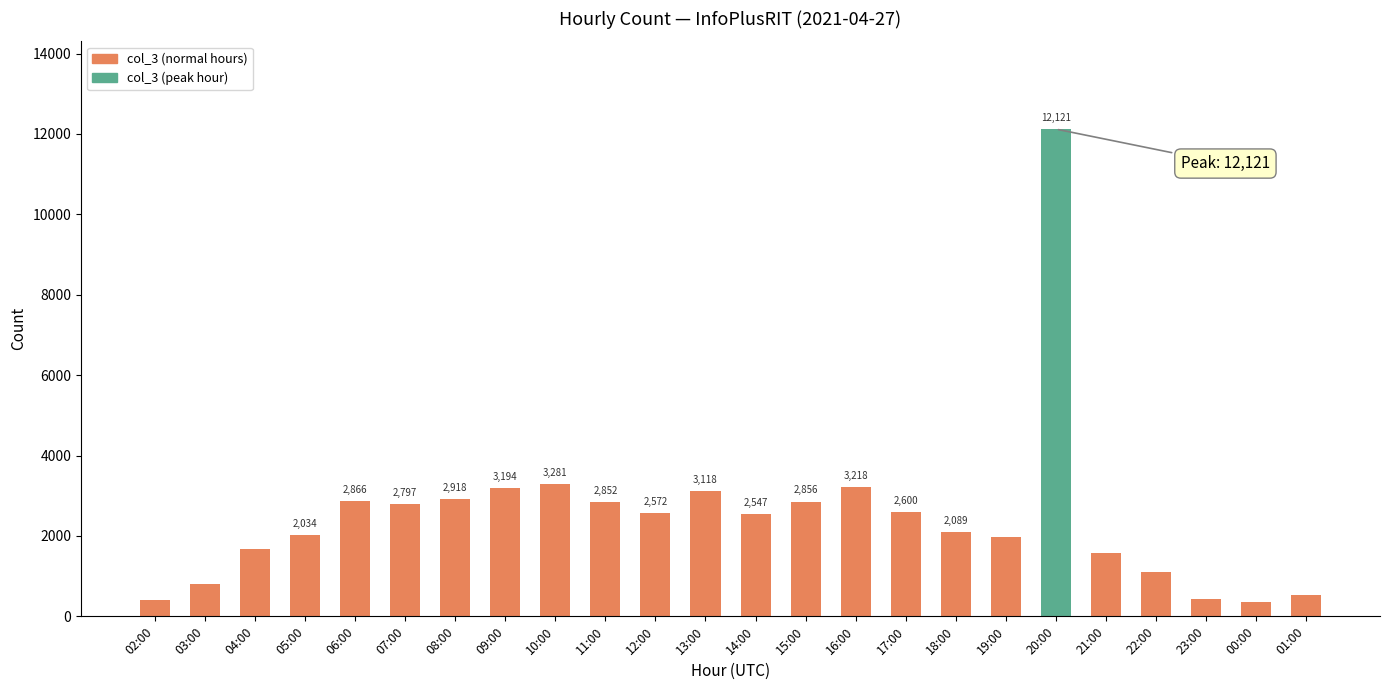

List the labels in order of value, smallest first.

00:00, 02:00, 23:00, 01:00, 03:00, 22:00, 21:00, 04:00, 19:00, 05:00, 18:00, 14:00, 12:00, 17:00, 07:00, 11:00, 15:00, 06:00, 08:00, 13:00, 09:00, 16:00, 10:00, 20:00